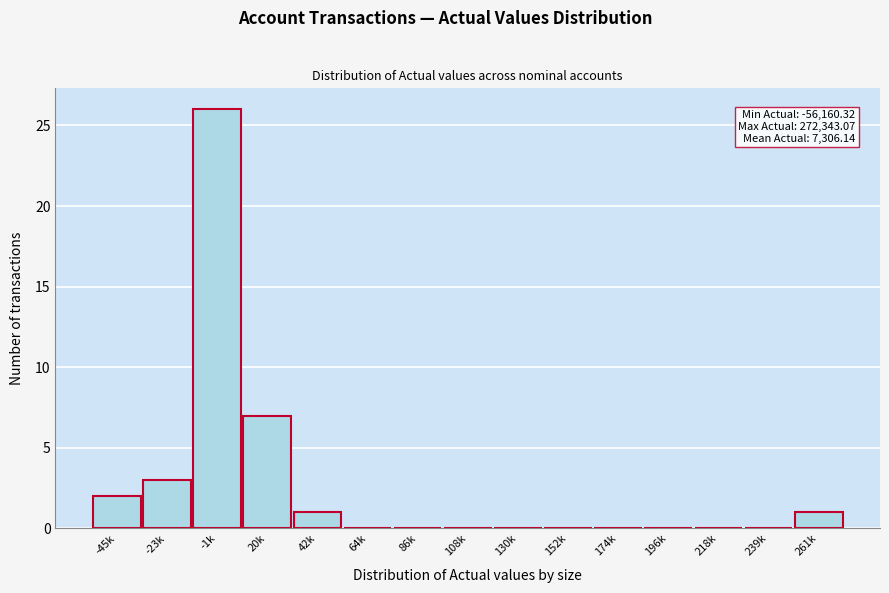

Reading left to right, transcribe all the data shown in this chart.

-45k=2	-23k=3	-1k=26	20k=7	42k=1	64k=0	86k=0	108k=0	130k=0	152k=0	174k=0	196k=0	218k=0	239k=0	261k=1